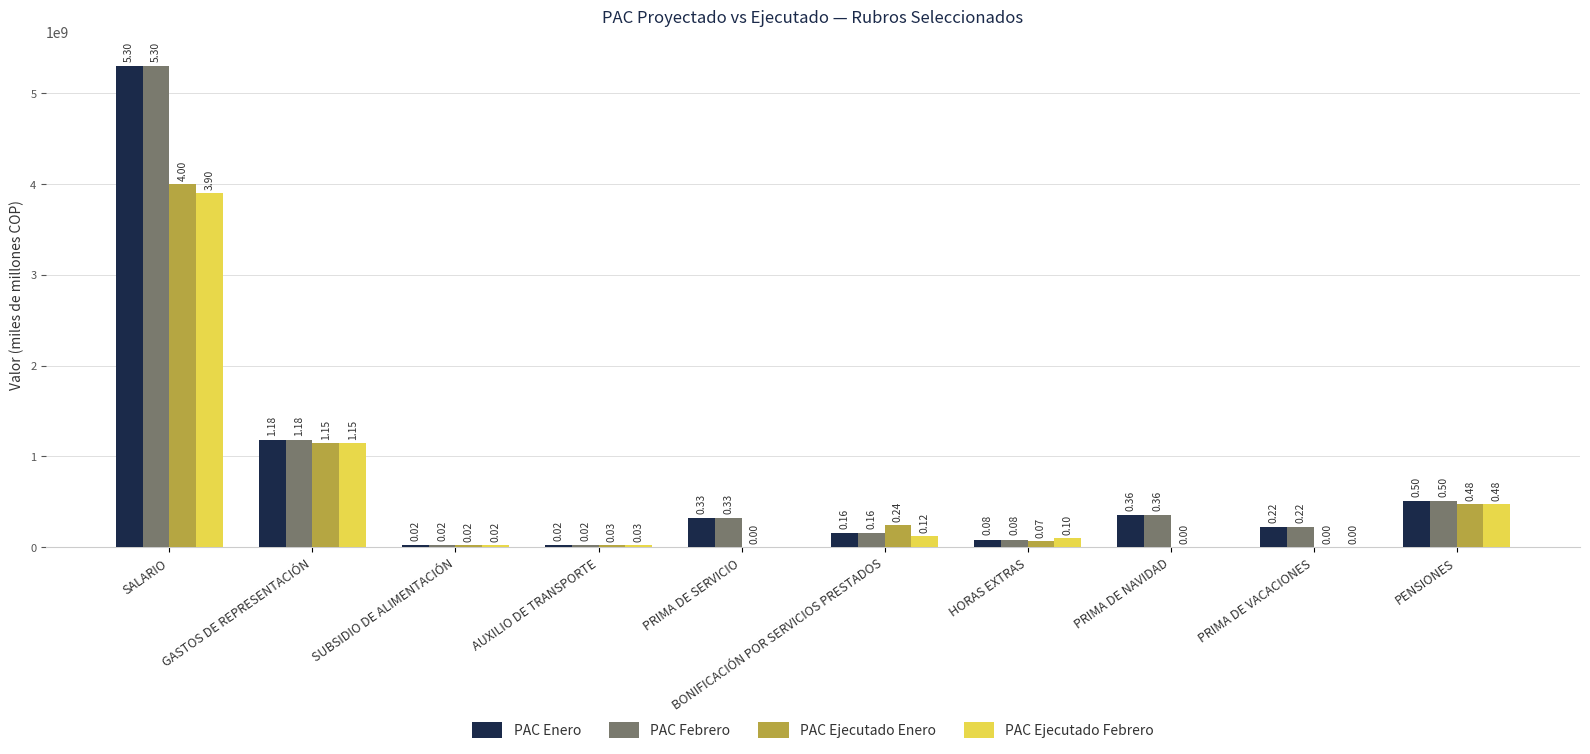

What are all the series names shown in the legend?

PAC Enero, PAC Febrero, PAC Ejecutado Enero, PAC Ejecutado Febrero